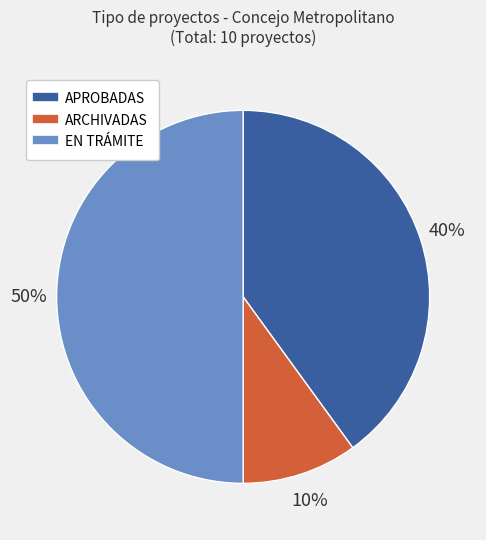

To the nearest percent, what is the difference between the largest and smallest slice percentages?

40%